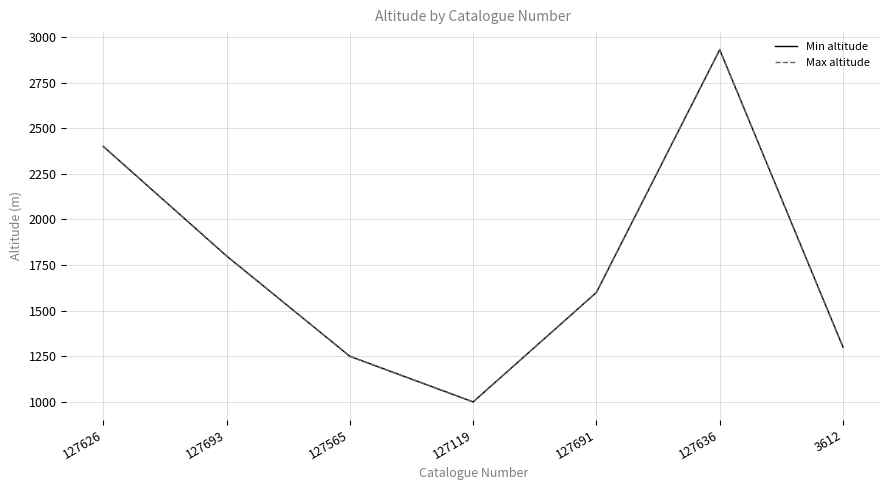

Does the chart display data point markers on the line(s)?

No